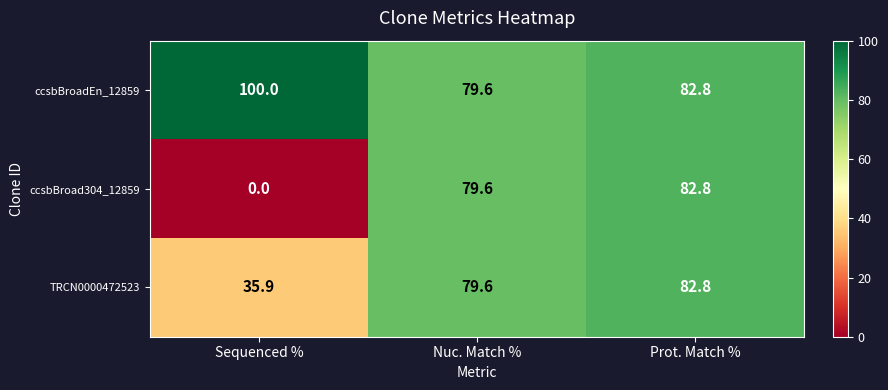

Between Sequenced % and Nuc. Match %, which series saw the biggest shift?

ccsbBroad304_12859